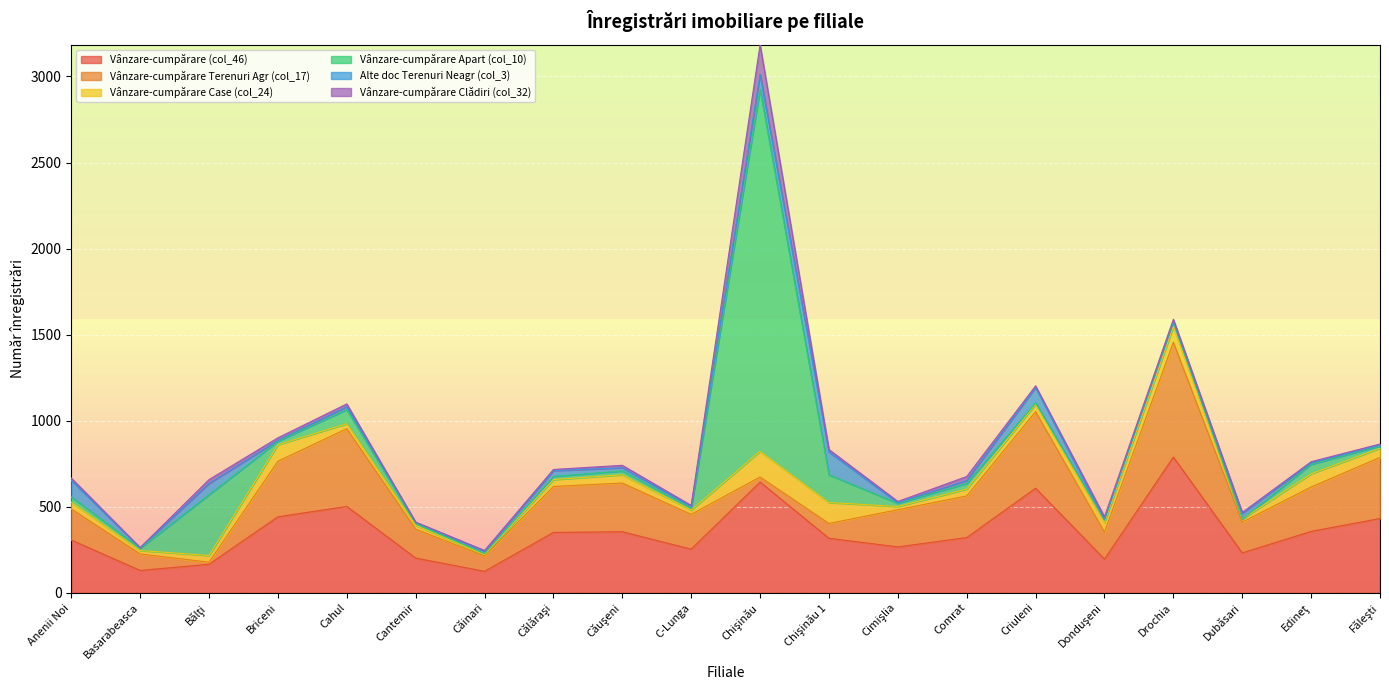

Rank the series at Criuleni from lowest to highest value.

Vânzare-cumpărare Apart (col_10), Vânzare-cumpărare Clădiri (col_32), Vânzare-cumpărare Case (col_24), Alte doc Terenuri Neagr (col_3), Vânzare-cumpărare Terenuri Agr (col_17), Vânzare-cumpărare (col_46)